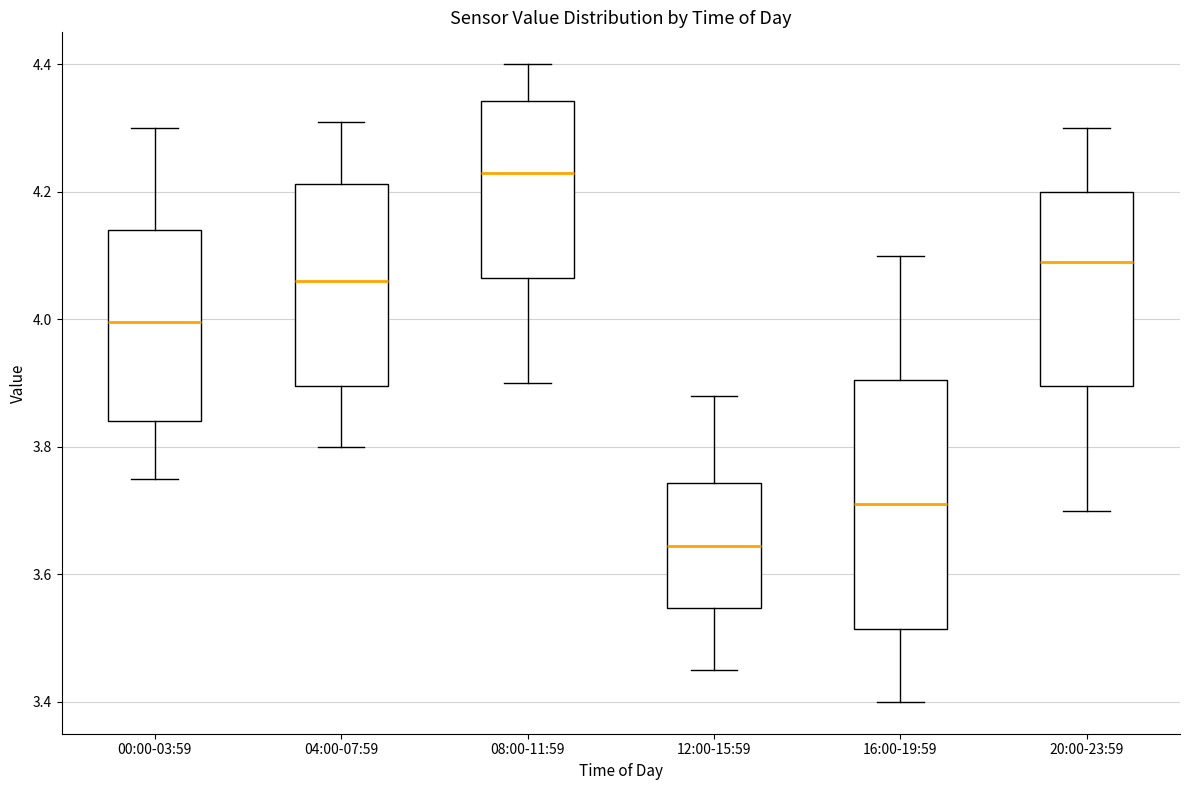

Where does the upper whisker of the box for 08:00-11:59 end on the y-axis? The values are not printed on the chart, so give them approximately, as read against the axis.

4.40